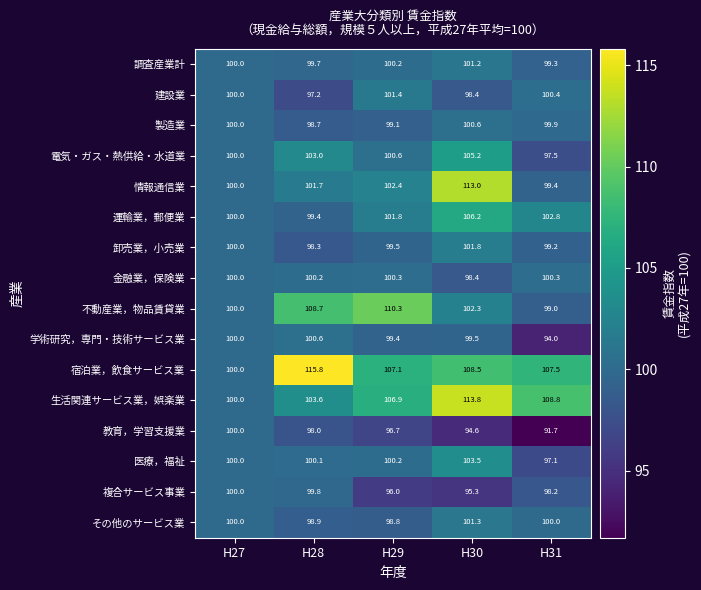

List the labels in order of 学術研究，専門・技術サービス業 value, smallest first.

H31, H29, H30, H27, H28